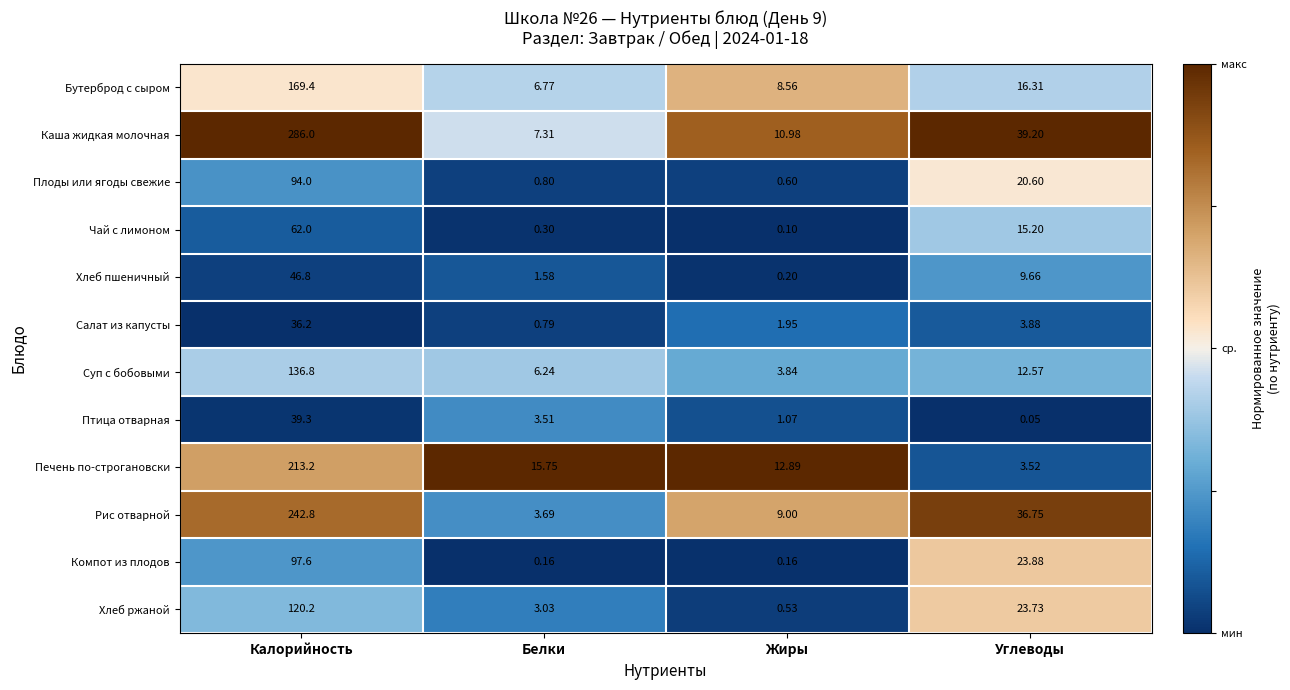

At which label does Плоды или ягоды свежие first exceed 20?

Калорийность